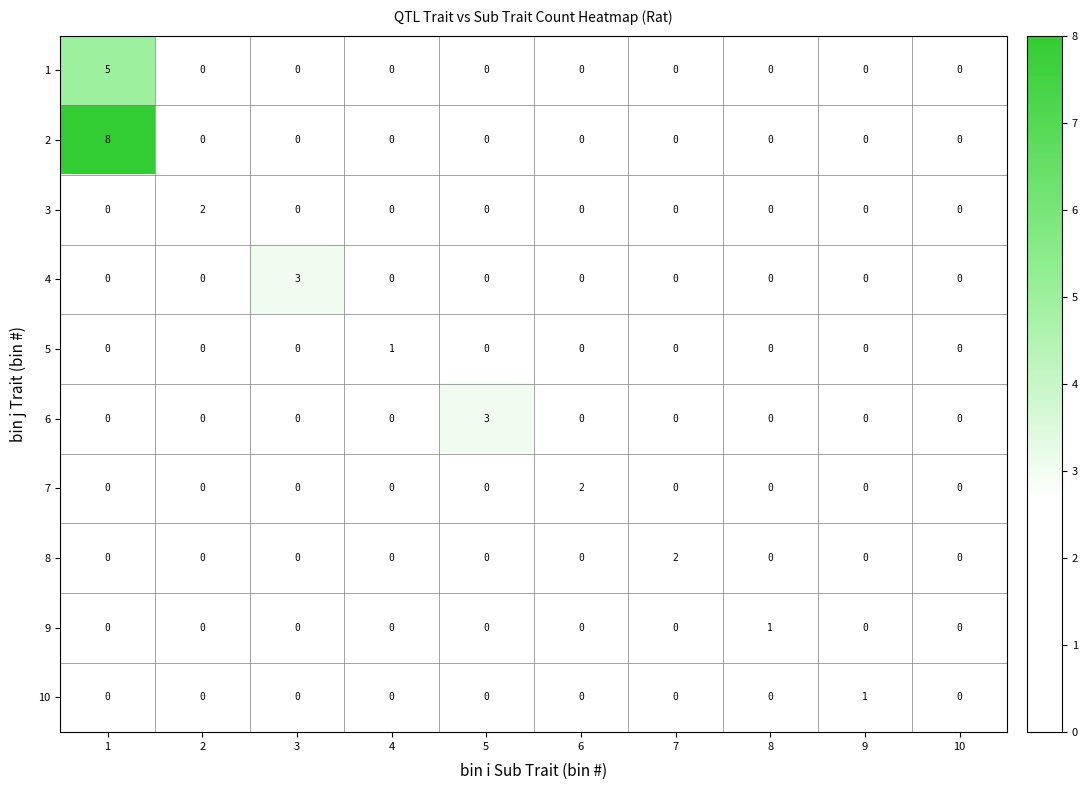

What is the maximum value for 4?

3